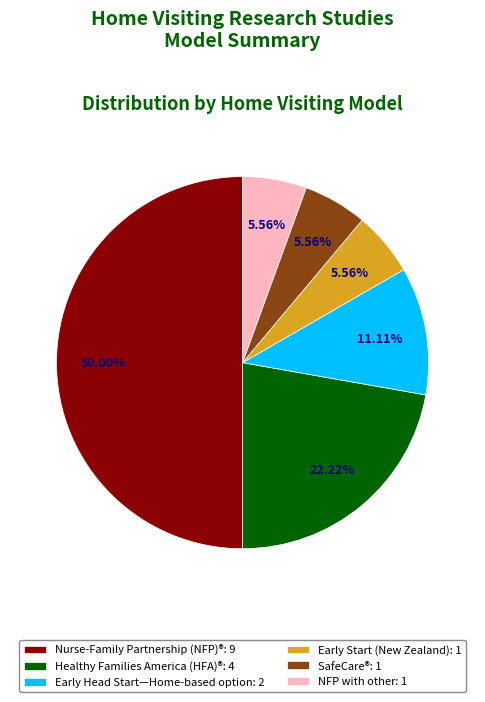

To the nearest percent, what percentage of the pie is Early Start (New Zealand)?

6%